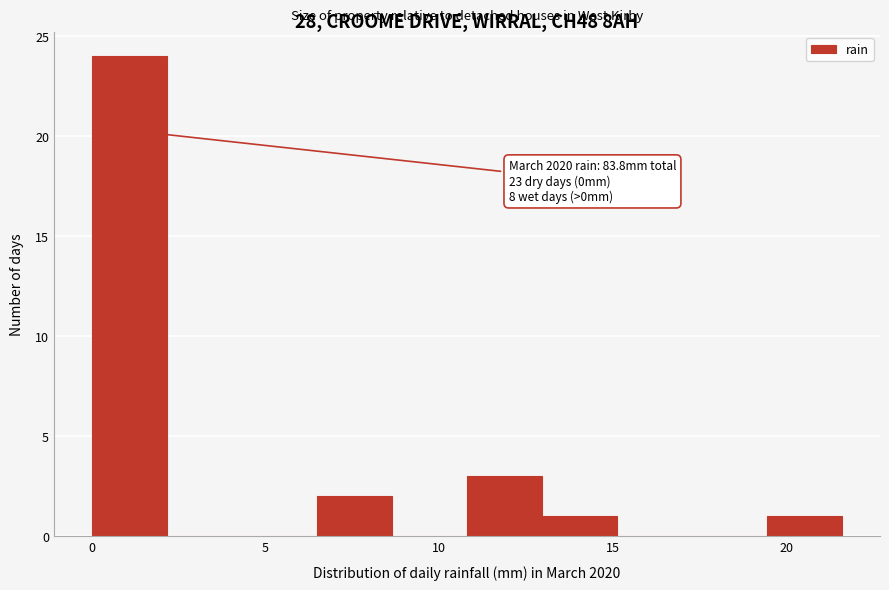

Over which range of the x-axis is the bar tallest?

0.0 to 2.0